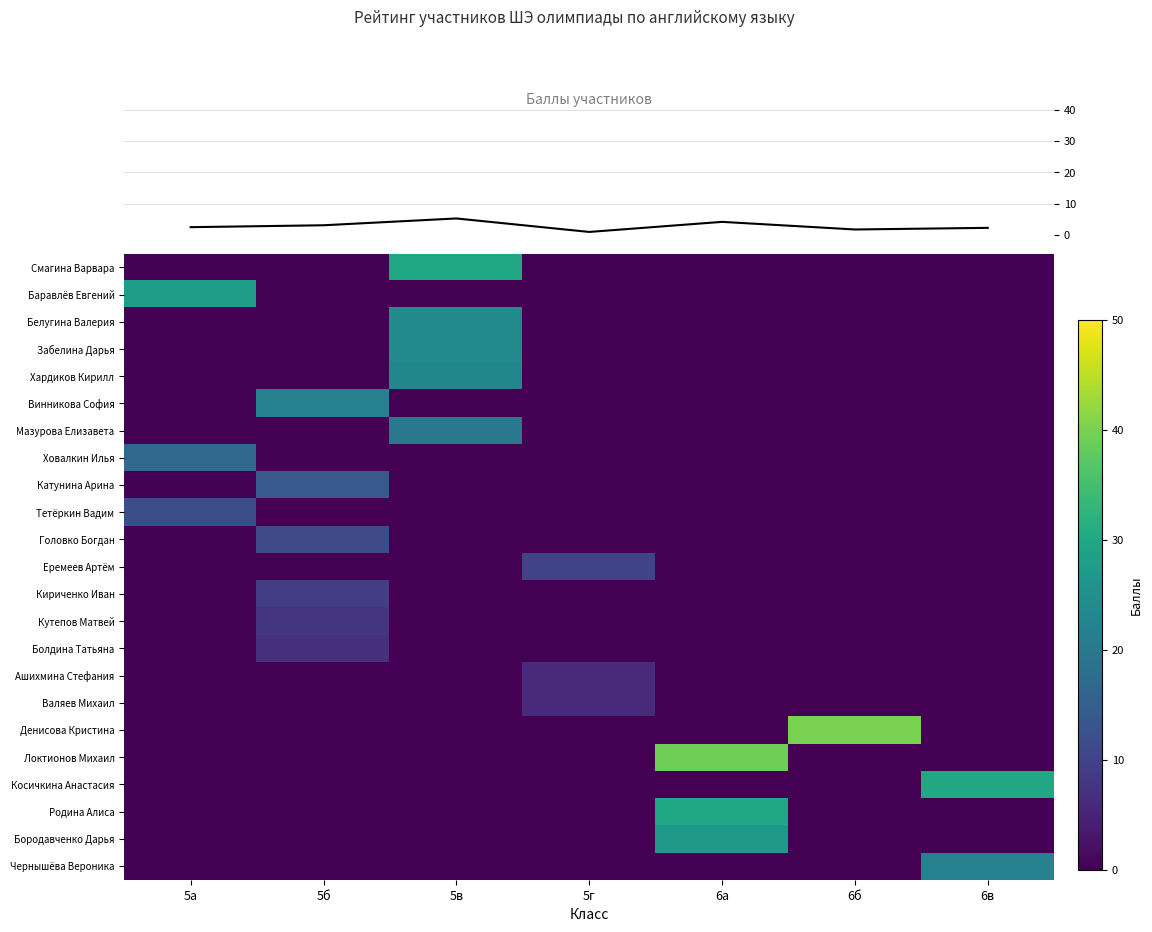

Which category has the highest value in the Белугина Валерия series?

5в